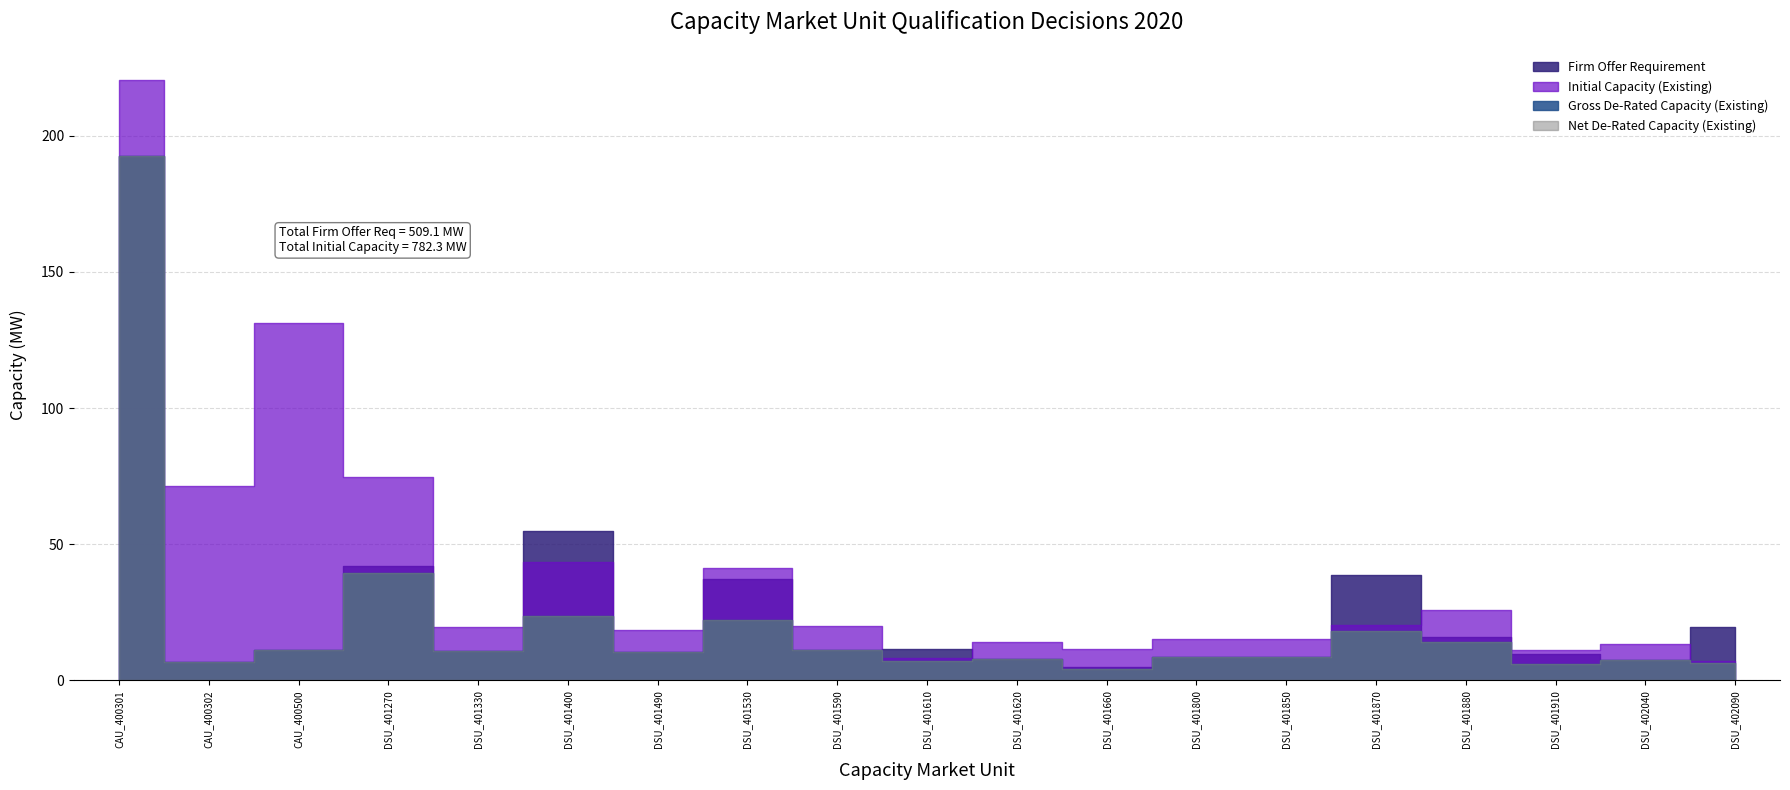

What is the average value of the Firm Offer Requirement series?

26.8